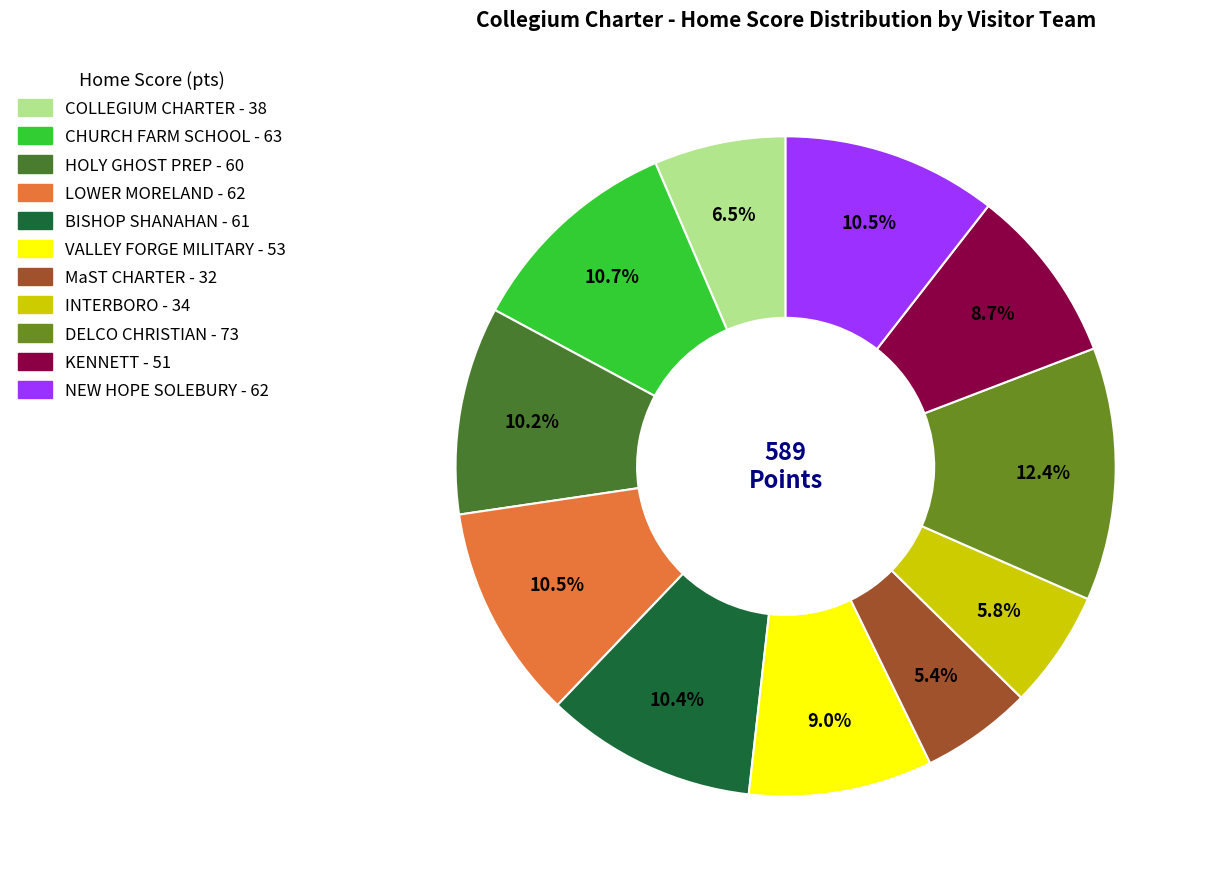

What percentage is the CHURCH FARM SCHOOL slice, to the nearest percent?

11%